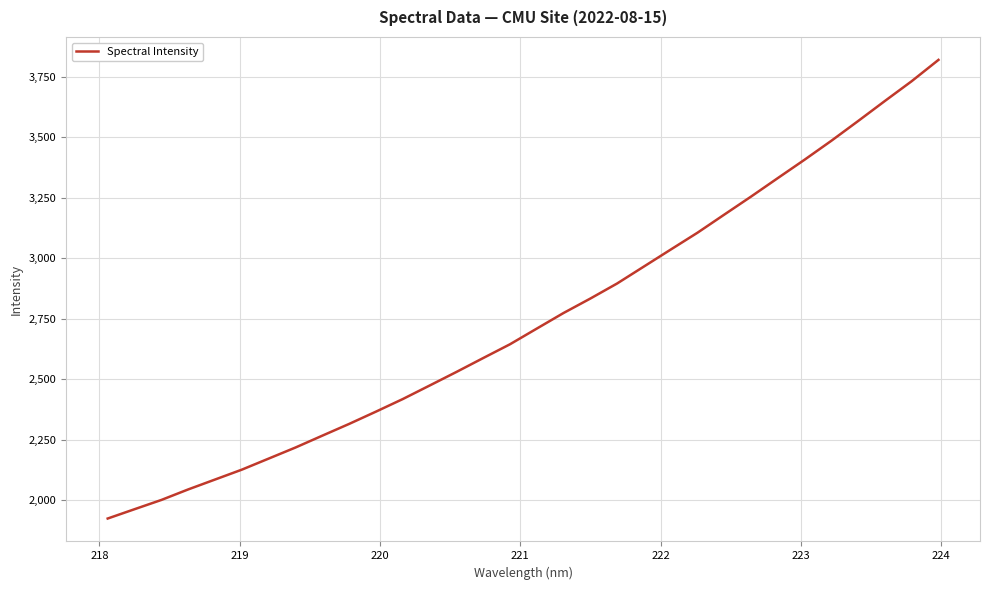

What is the minimum value shown in the chart?

1925.4